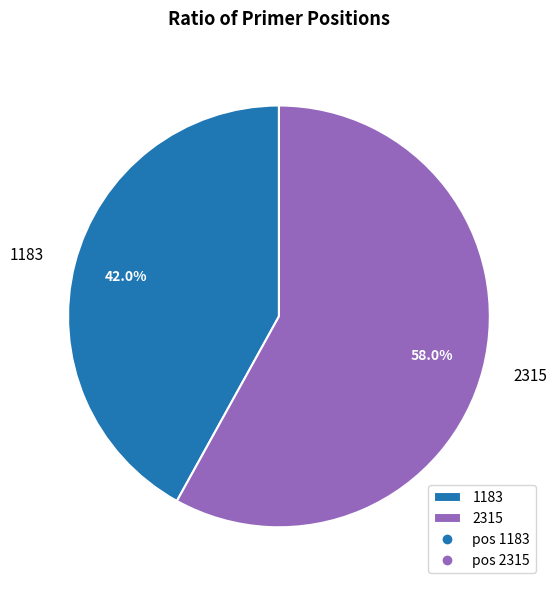

What is the ratio of the value at 1183 to the value at 2315?

0.7